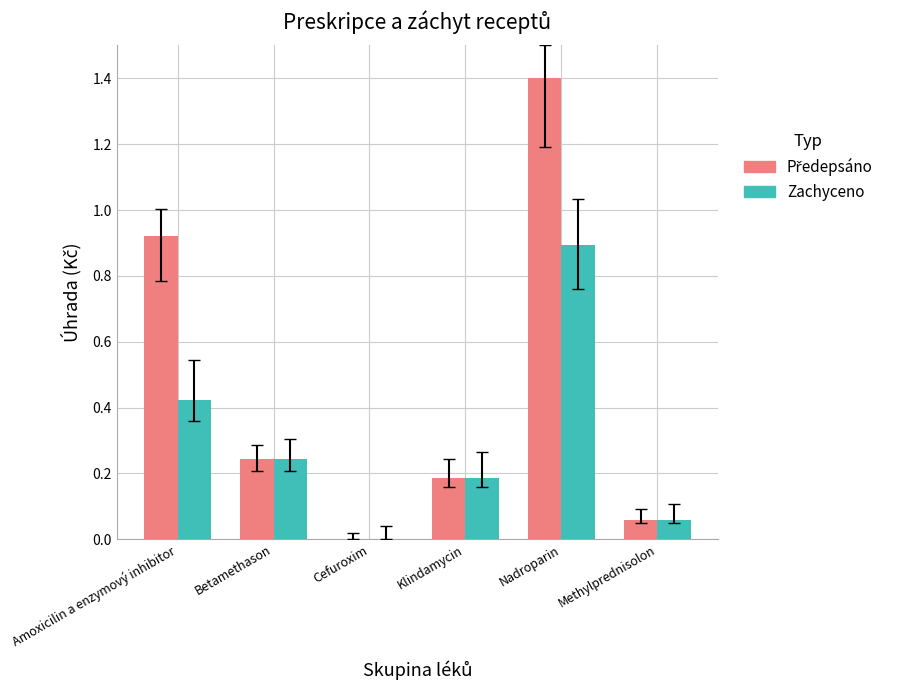

What is the sum of all Zachyceno values?

1.8